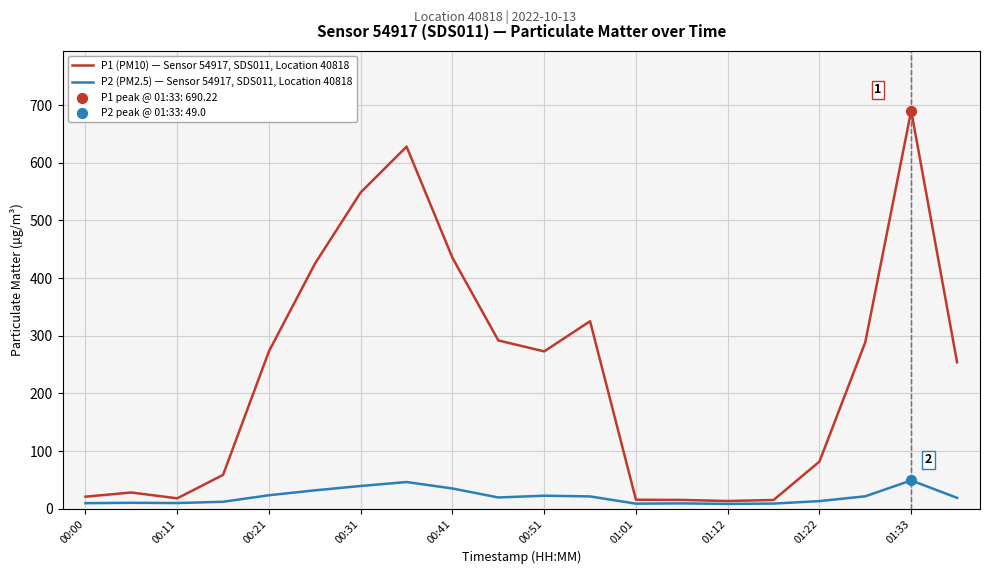

Which series has the largest total across all categories?

P1 (PM10) — Sensor 54917, SDS011, Location 40818